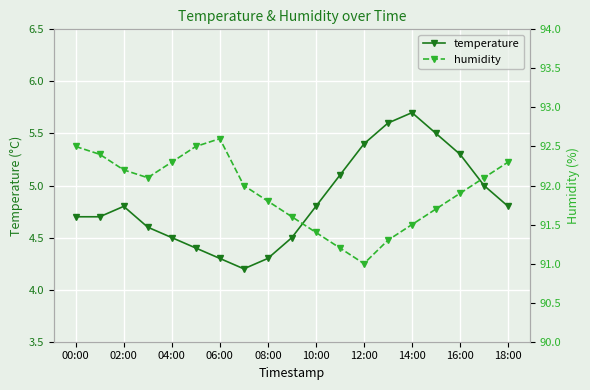

In humidity, how many points are lower than both neighbors (excluding endpoints)?

2